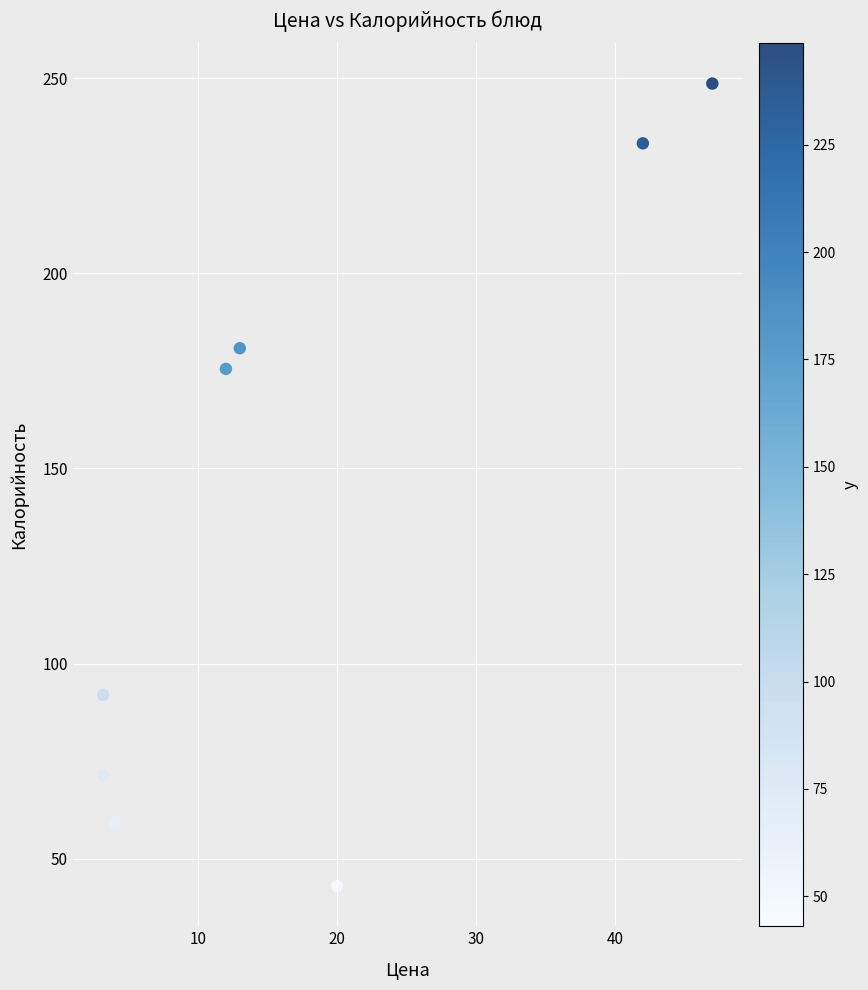

What Y value in the scatter plot is closest to 145?

175.5